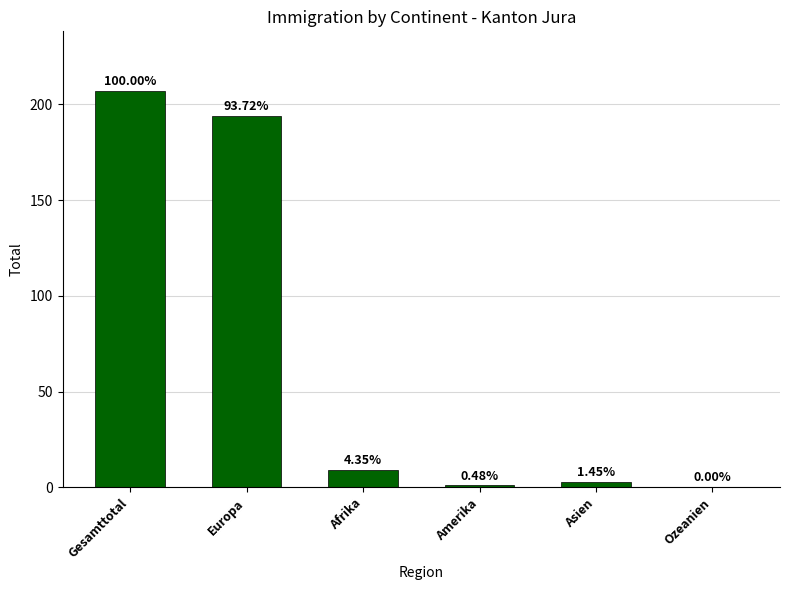

What is the value of the 1st bar from the left?

207